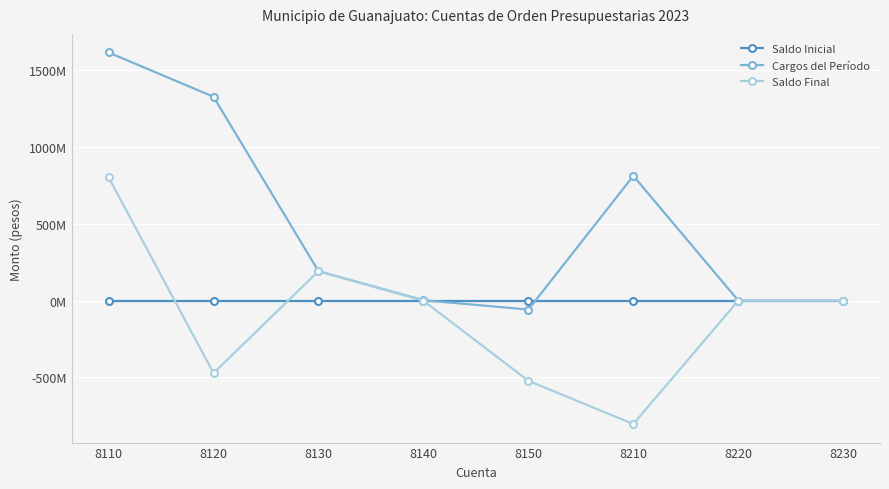

Reading right to left, list all the values displayed in this chart.

Saldo Inicial: 8230=0.0	8220=0.0	8210=0.0	8150=0.0	8140=0.0	8130=0.0	8120=0.0	8110=0.0
Cargos del Período: 8230=0.0	8220=0.0	8210=813069530.8	8150=-58263512.1	8140=2532166.1	8130=191901028.2	8120=1328543074.1	8110=1617139006.7
Saldo Final: 8230=0.0	8220=0.0	8210=-804069475.8	8150=-522581545.1	8140=-899383.2	8130=191901028.2	8120=-472489575.7	8110=804069475.8